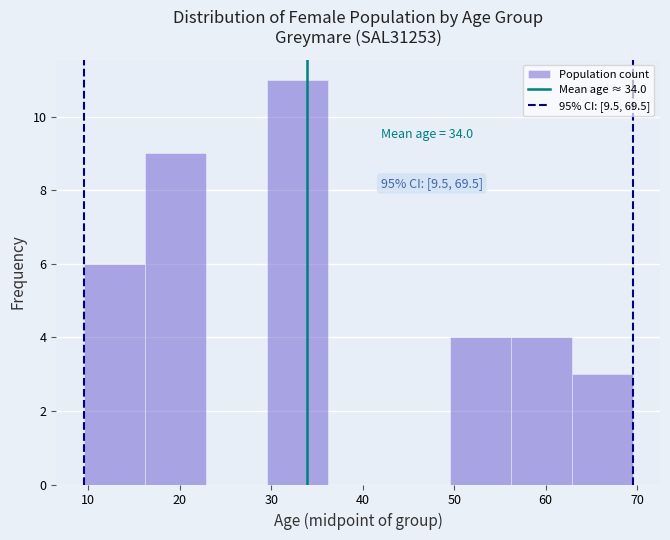

Which range on the x-axis has the tallest bar?

30 to 36